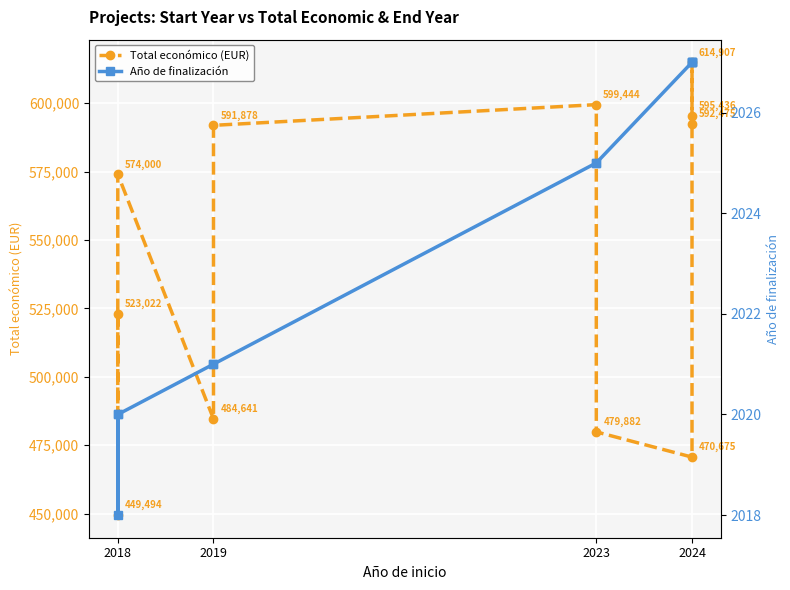

Reading left to right, what are all the values shown in this chart?

Total económico (EUR): 523022	449494	574000	484641	591878	599444	479882	470675	614907	592475	595436
Año de finalización: 2020	2018	2020	2021	2021	2025	2025	2027	2027	2027	2027